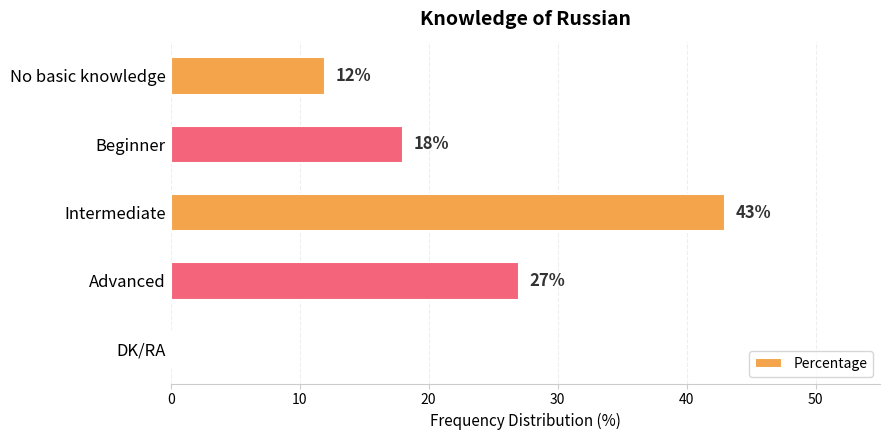

What is the change in value from Advanced to DK/RA?

-27